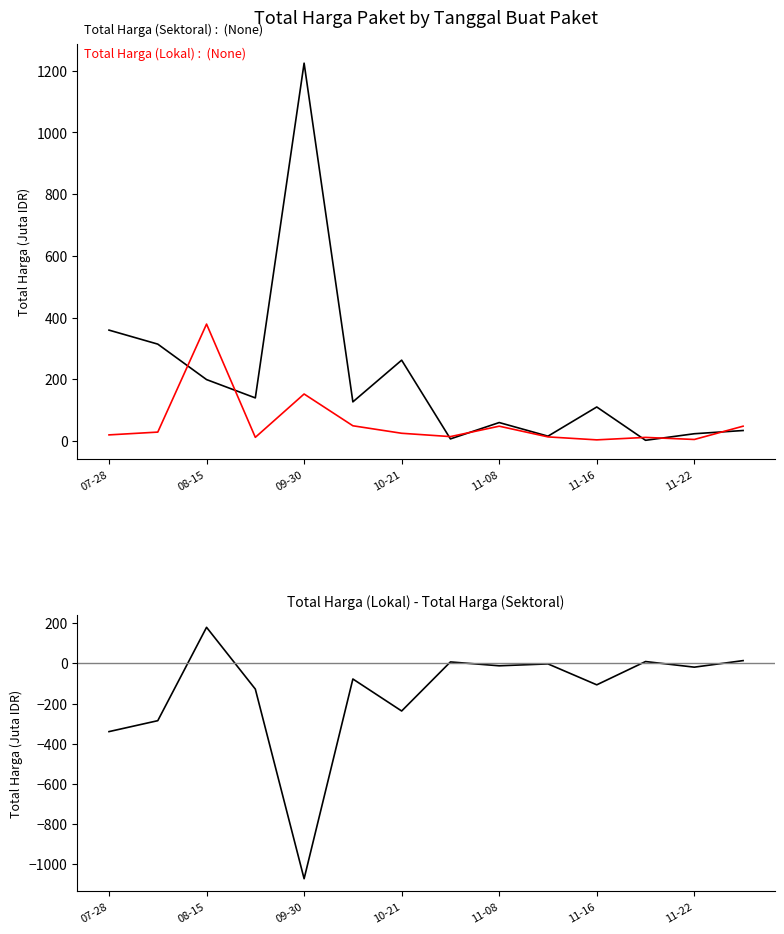

In Total Harga (Sektoral), how many points are lower than both neighbors (excluding endpoints)?

5